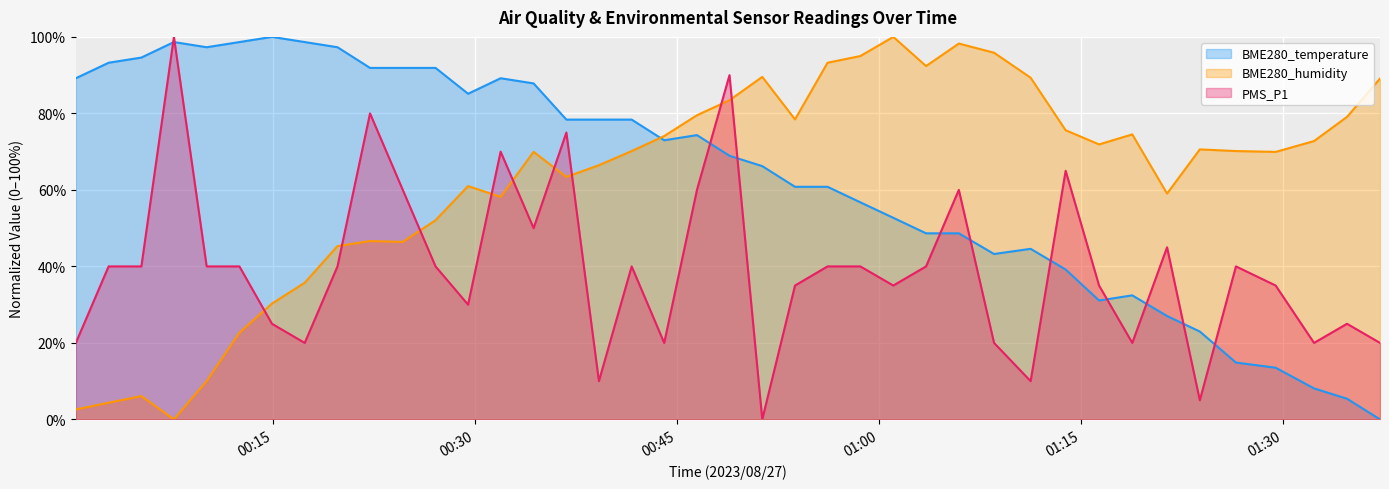

Rank the categories by BME280_temperature value from lowest to highest.

2023/08/27 01:37:13, 2023/08/27 01:34:46, 2023/08/27 01:32:19, 2023/08/27 01:29:28, 2023/08/27 01:26:31, 2023/08/27 01:23:50, 2023/08/27 01:21:24, 2023/08/27 01:16:21, 2023/08/27 01:18:49, 2023/08/27 01:13:52, 2023/08/27 01:08:33, 2023/08/27 01:11:16, 2023/08/27 01:03:30, 2023/08/27 01:05:56, 2023/08/27 01:01:04, 2023/08/27 00:58:37, 2023/08/27 00:53:46, 2023/08/27 00:56:11, 2023/08/27 00:51:20, 2023/08/27 00:48:54, 2023/08/27 00:44:03, 2023/08/27 00:46:29, 2023/08/27 00:36:47, 2023/08/27 00:39:12, 2023/08/27 00:41:38, 2023/08/27 00:29:29, 2023/08/27 00:34:21, 2023/08/27 00:00:21, 2023/08/27 00:31:54, 2023/08/27 00:22:12, 2023/08/27 00:24:38, 2023/08/27 00:27:04, 2023/08/27 00:02:47, 2023/08/27 00:05:13, 2023/08/27 00:10:04, 2023/08/27 00:19:47, 2023/08/27 00:07:38, 2023/08/27 00:12:30, 2023/08/27 00:17:21, 2023/08/27 00:14:55